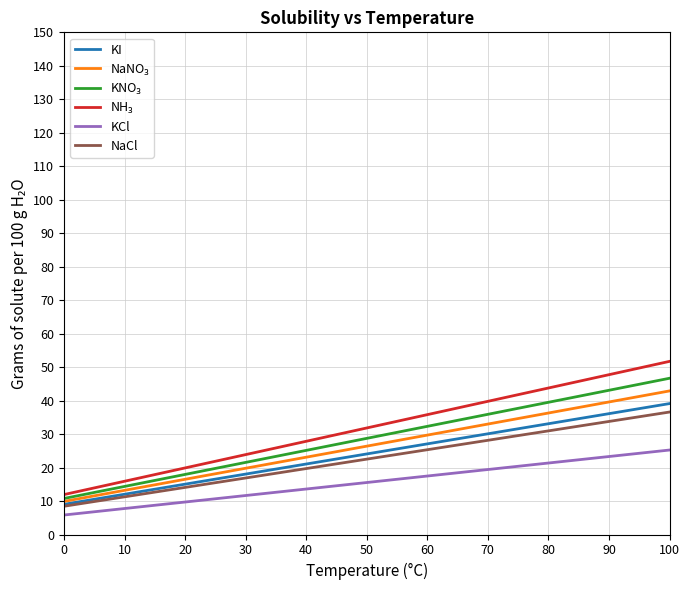

What is the minimum value shown in the chart?

5.8